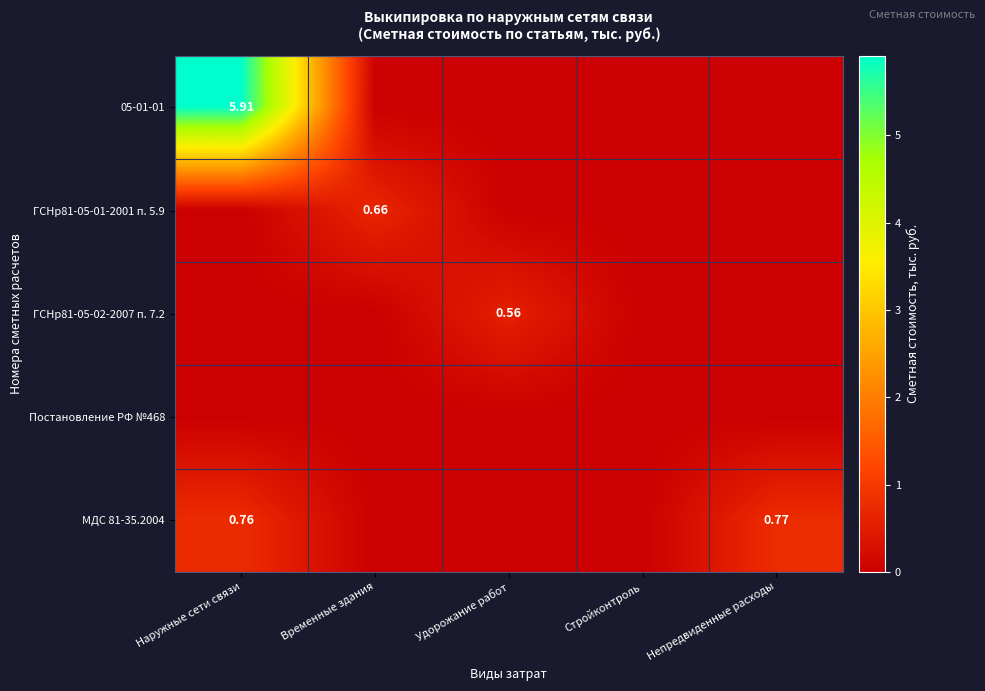

Count the ГСНр81-05-02-2007 п. 7.2 values in the range 0 to 1.

5